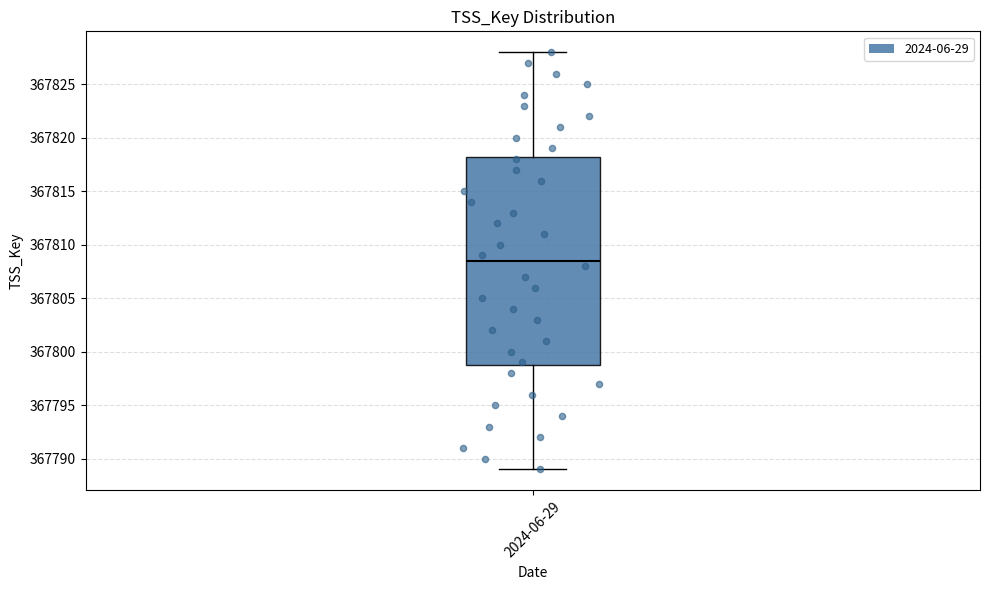

Read this box plot against the y-axis: the position of the median line, the range covered by the box, and the ends of both whiskers. The values are not printed on the chart, so give them approximately, as read against the axis.

median 367808.5, box 367799.0 to 367818.5, whiskers 367789.0 to 367828.0